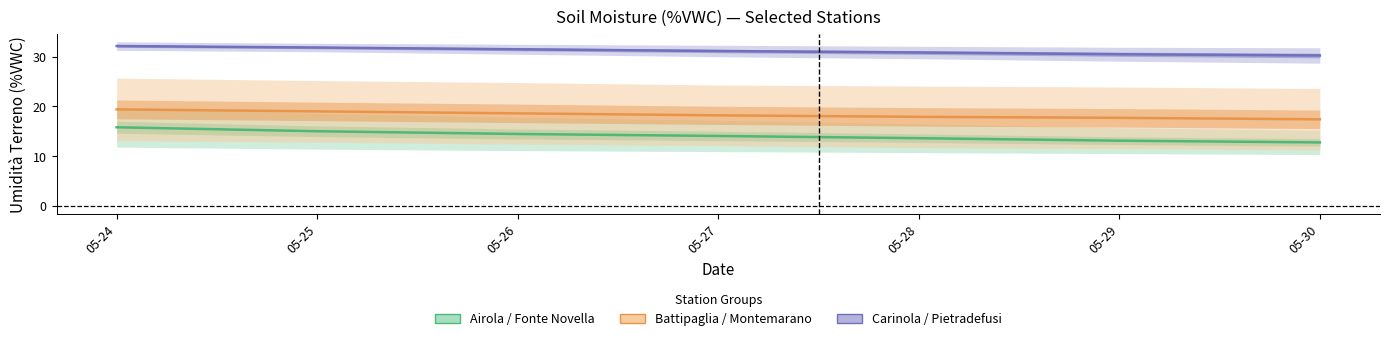

List the series in order of their overall mean, highest first.

Carinola / Pietradefusi, Battipaglia / Montemarano, Airola / Fonte Novella